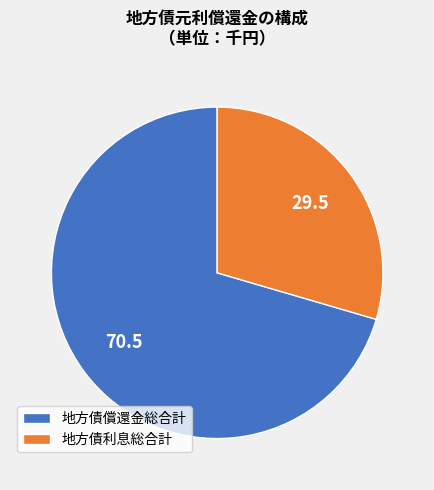

Rank the categories by value from highest to lowest.

地方債償還金総合計, 地方債利息総合計